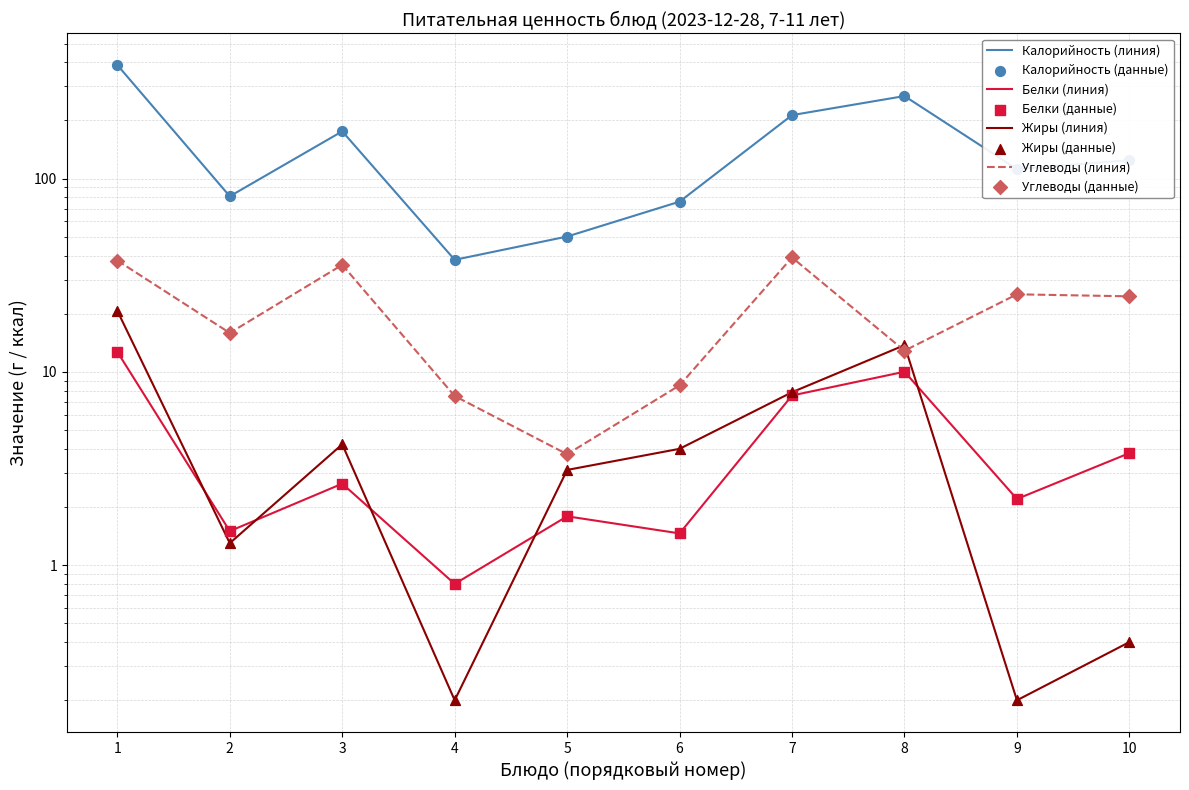

Which series has the widest spread of Y values?

Калорийность